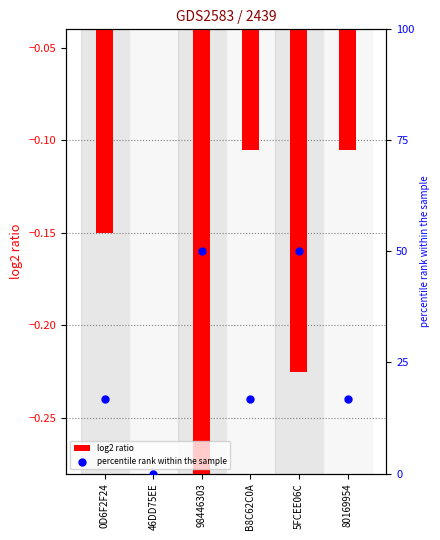

What is the total value across all series at 0D6F2F24?

16.5